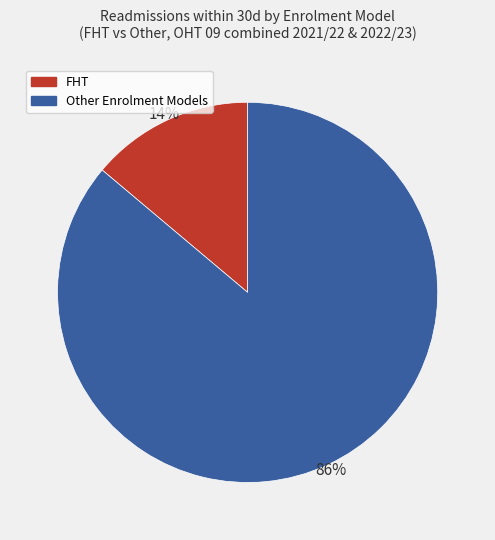

Rank the categories by value from highest to lowest.

Other Enrolment Models, FHT